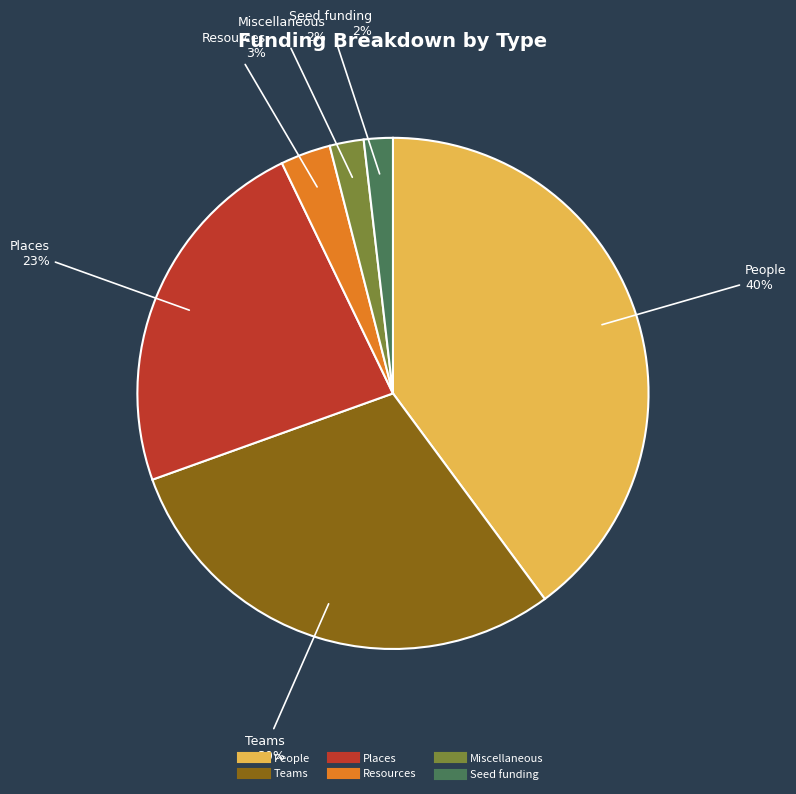

Is the sum of Miscellaneous and Resources greater than half?

No